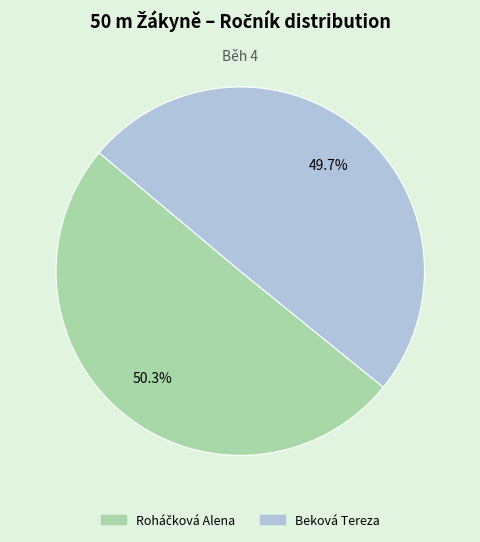

How many segments does this pie chart have?

2